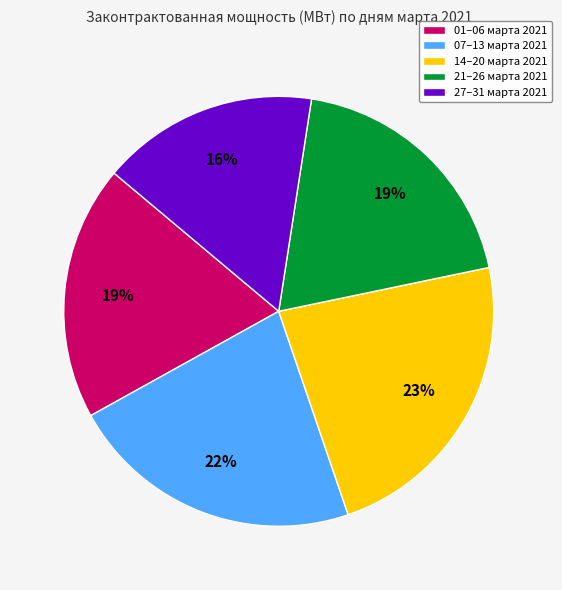

Combined, do 21–26 марта 2021 and 27–31 марта 2021 account for over 50%?

No